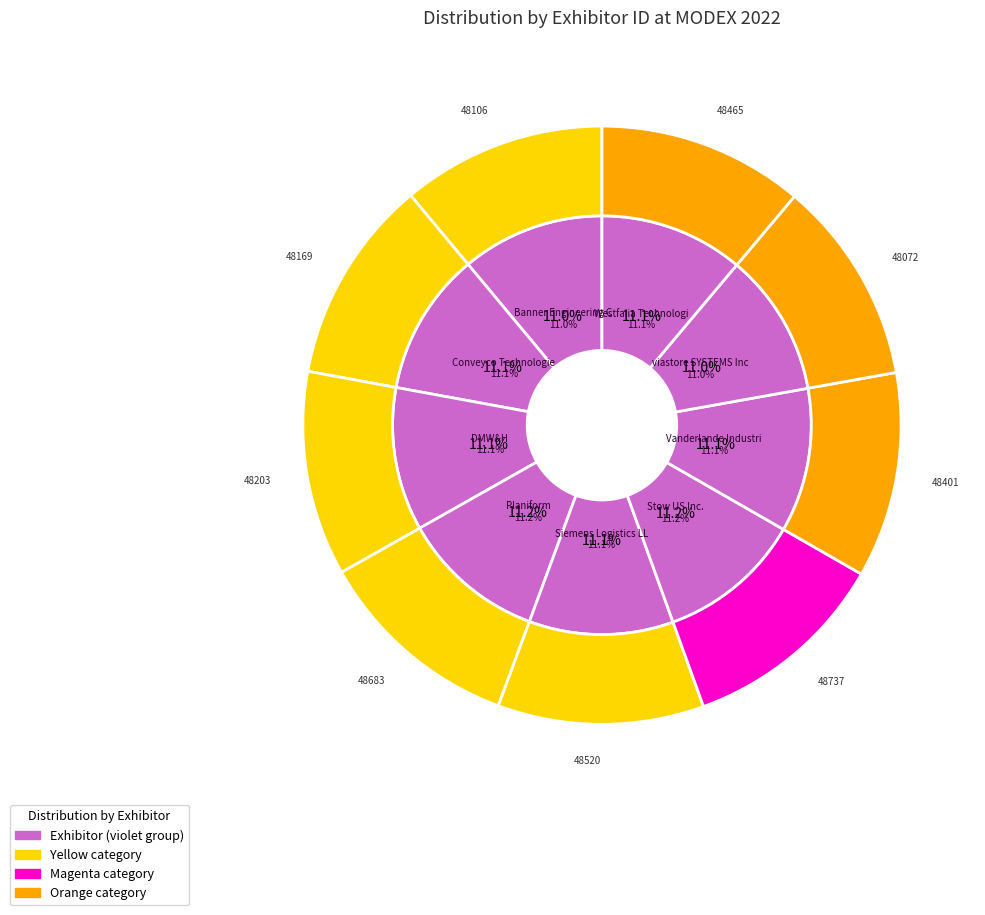

True or false: Conveyco Technologies accounts for 11% of the total.

True